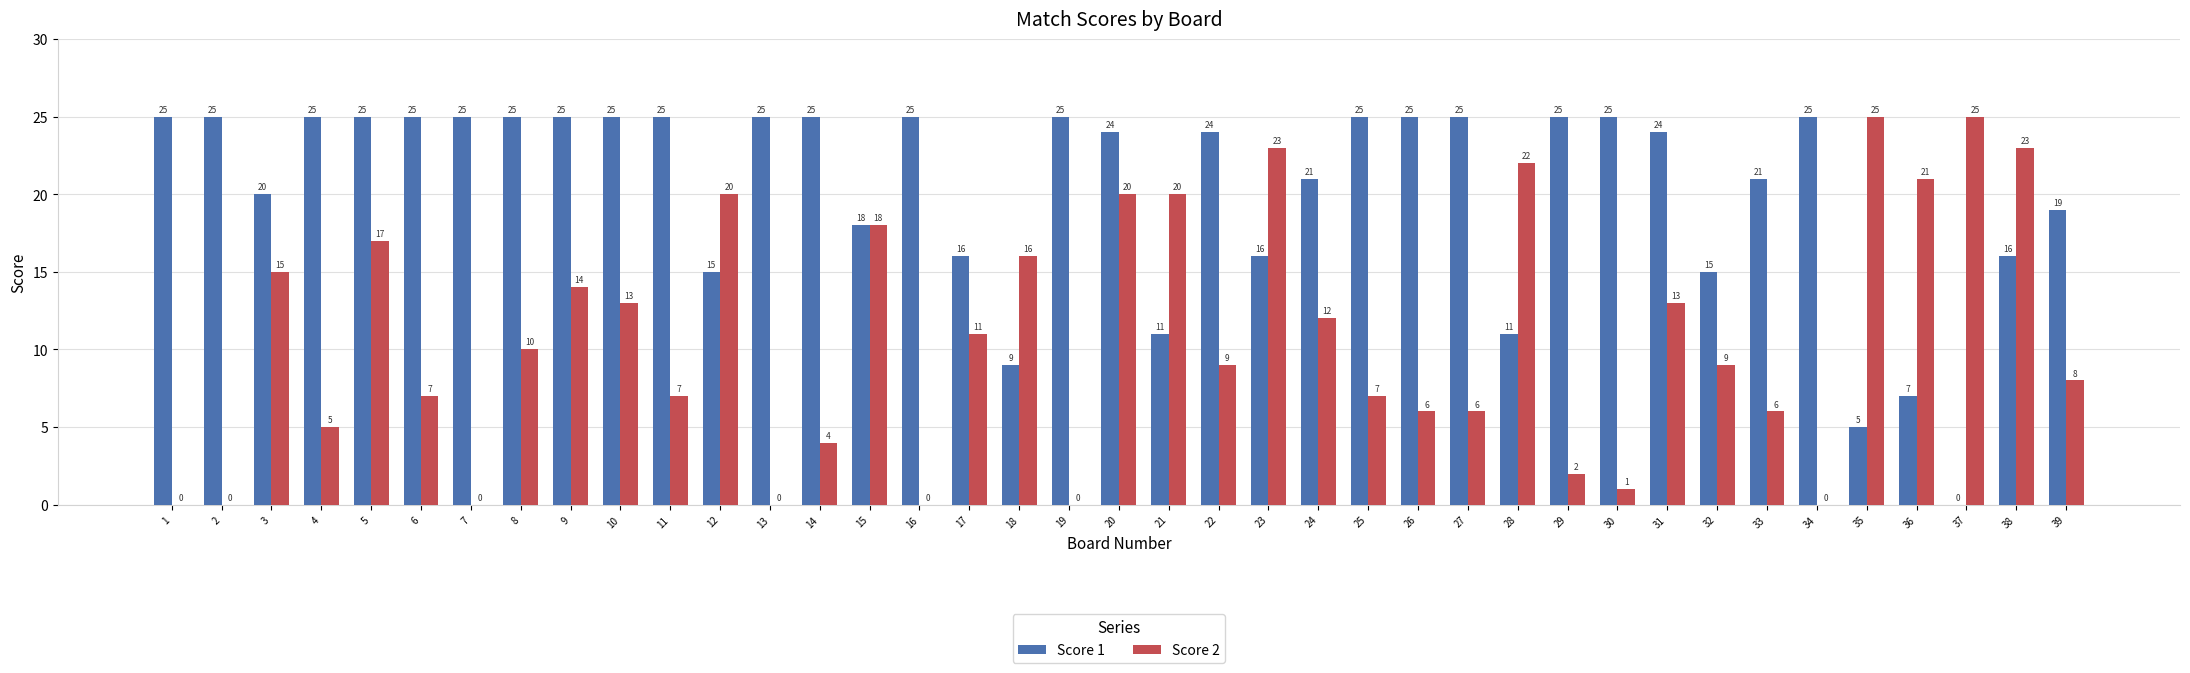

The Score 1 series shows 24 at 20. True or false?

True